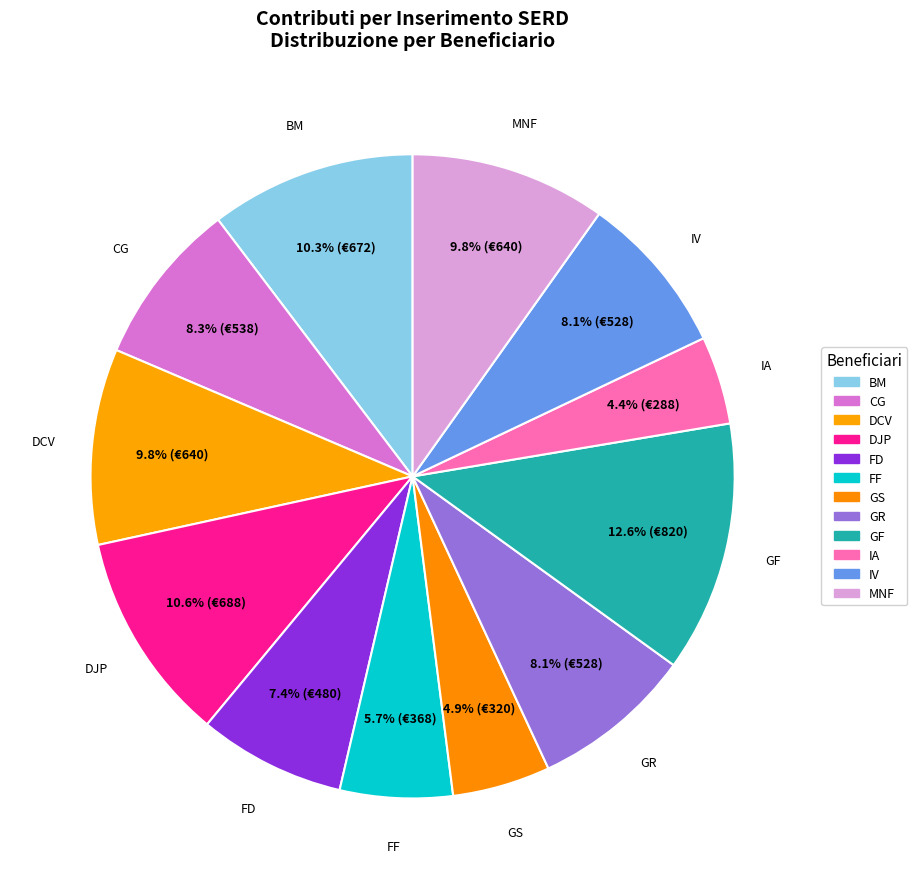

What percentage is the GR slice, to the nearest percent?

8%